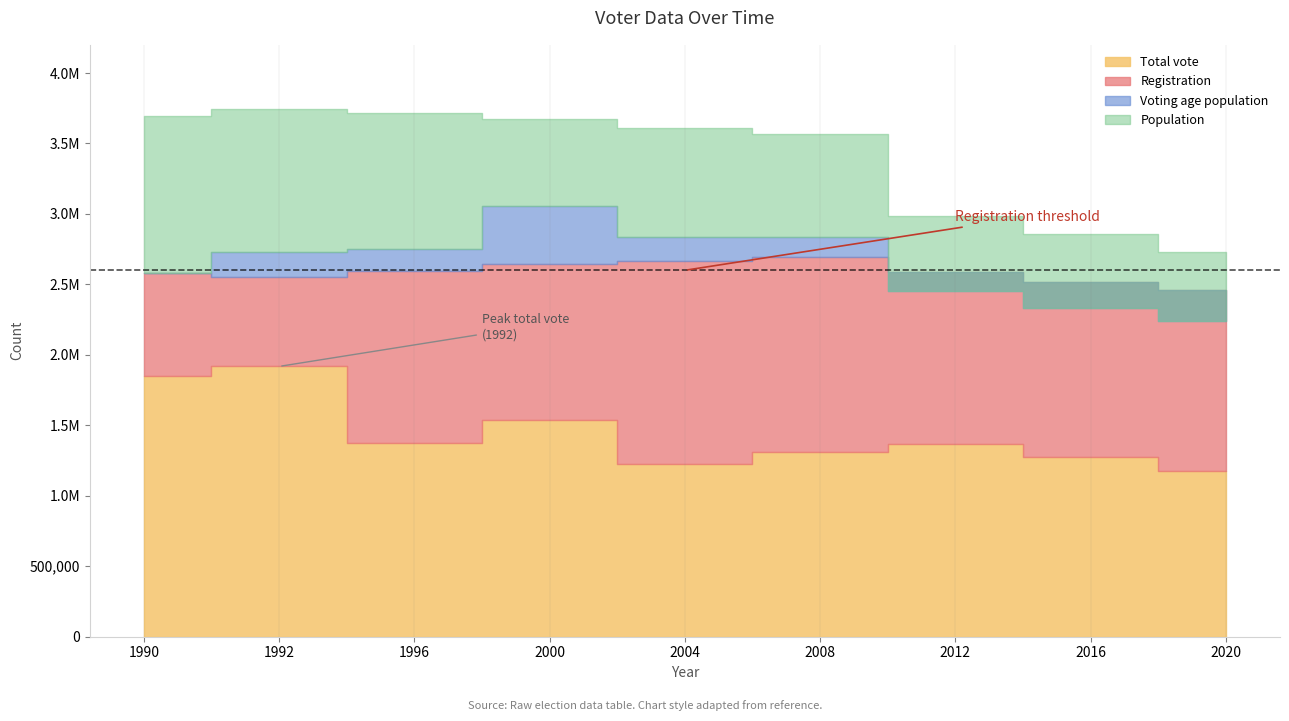

The value of Voting age population at 2004 is 904191. True or false?

False